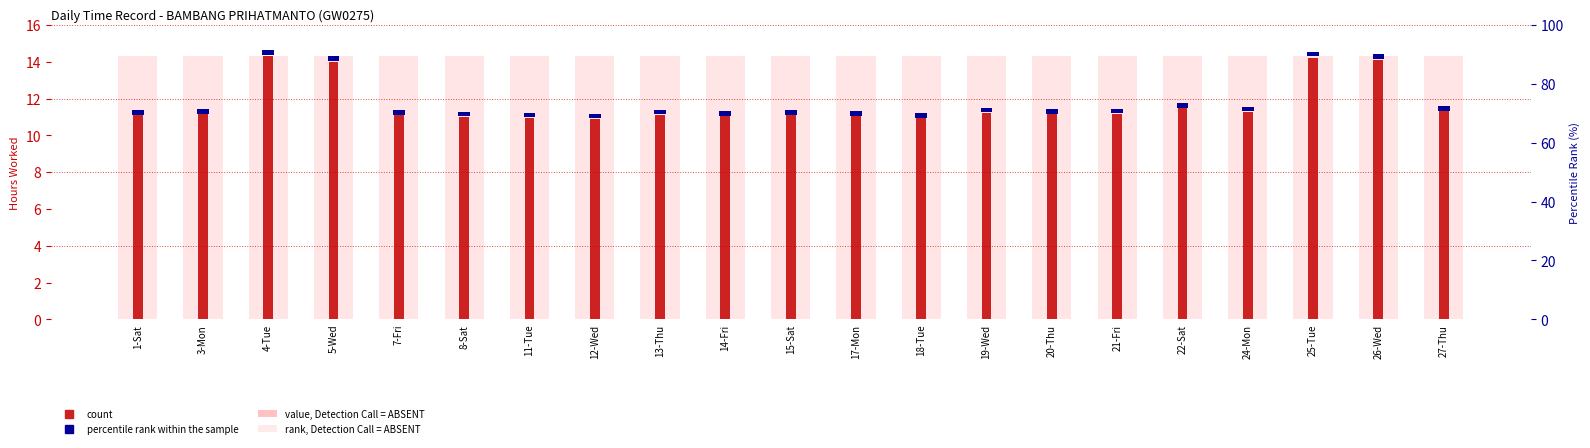

The value of background value at 22-Sat is 14.3. True or false?

True